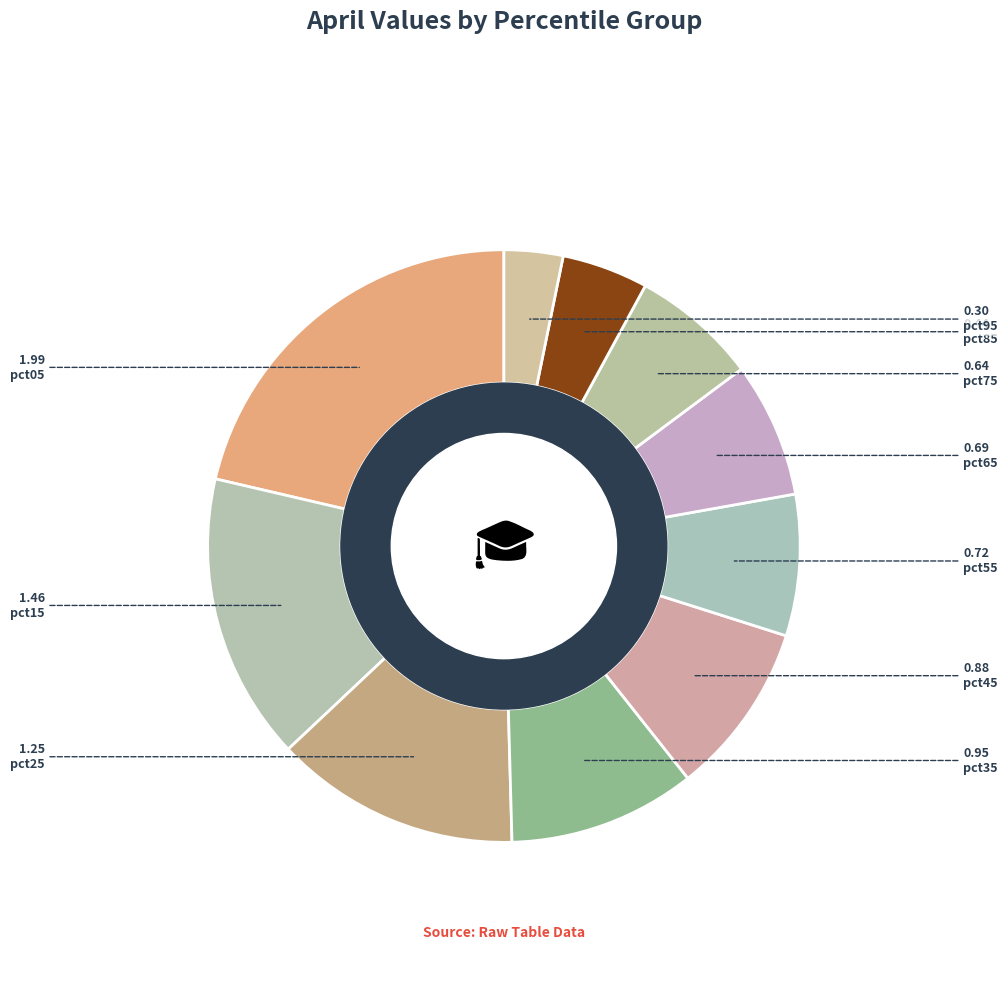

Count the number of slices in the pie.

10